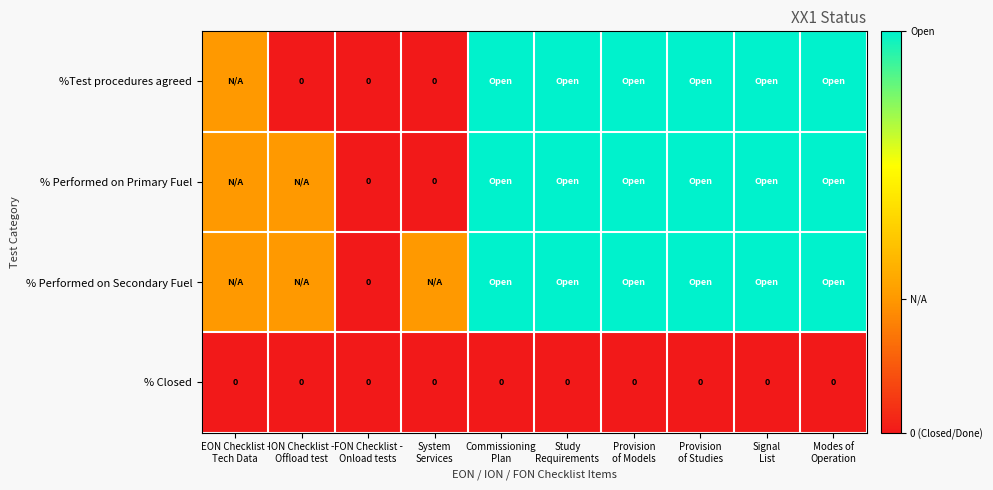

Is it true that % Closed equals 0 at Signal List?

True